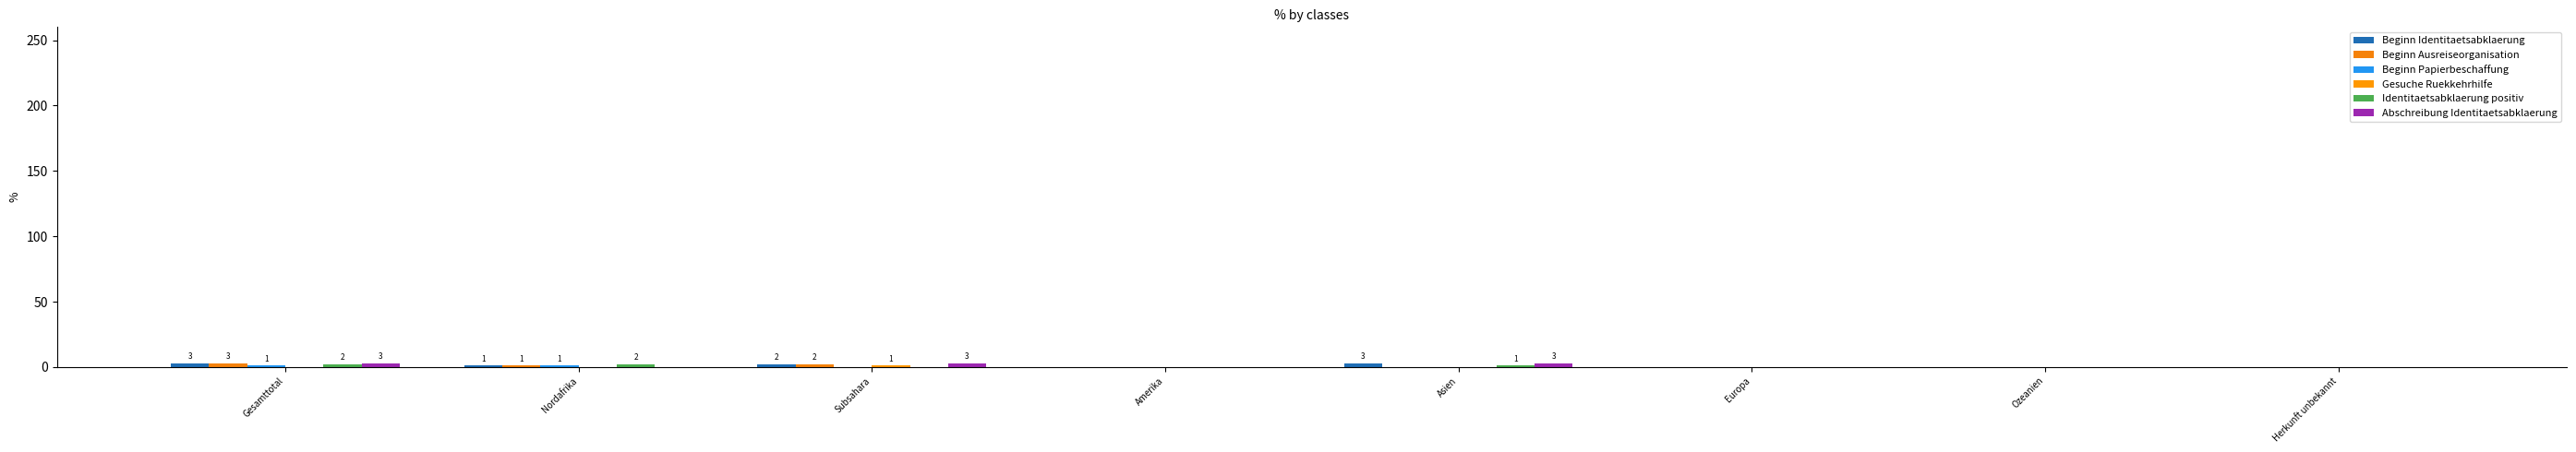

At which category is the sum across all series the highest?

Gesamttotal